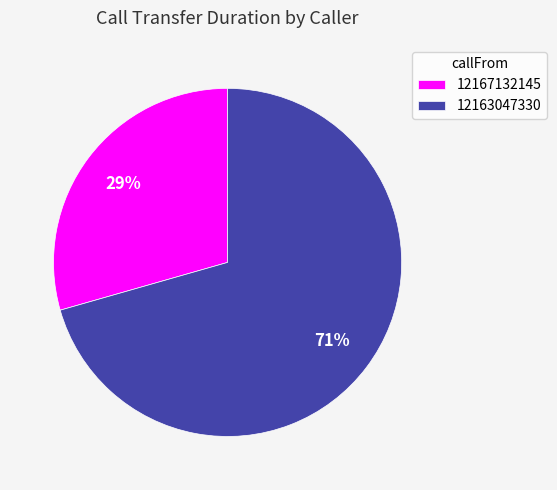

Which category has the smallest portion of the pie?

12167132145